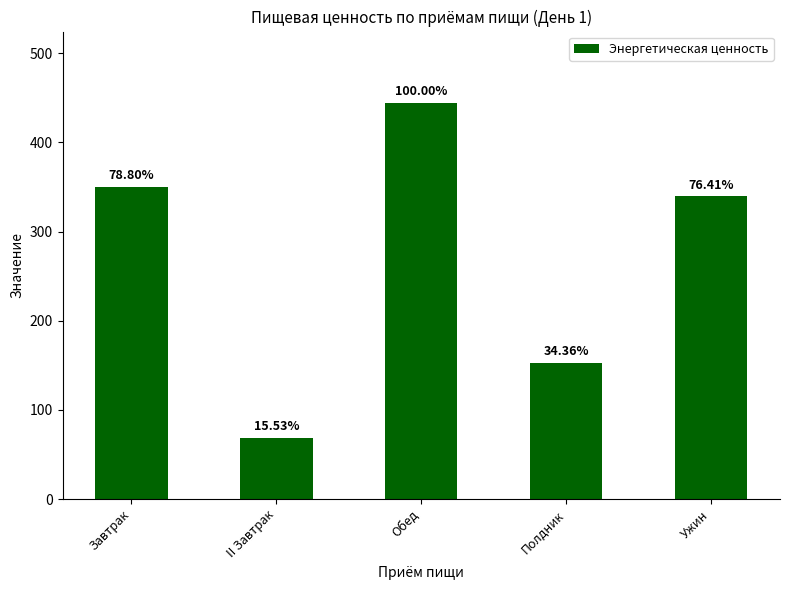

How many bars are there in total?

5